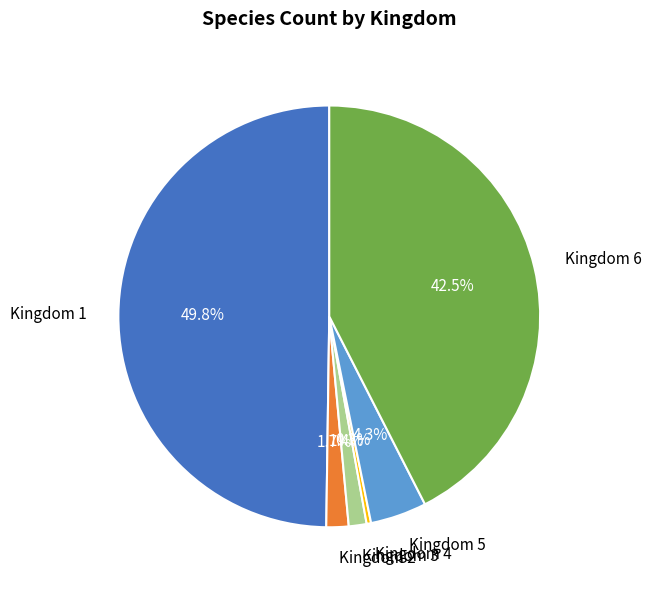

How many segments does this pie chart have?

6